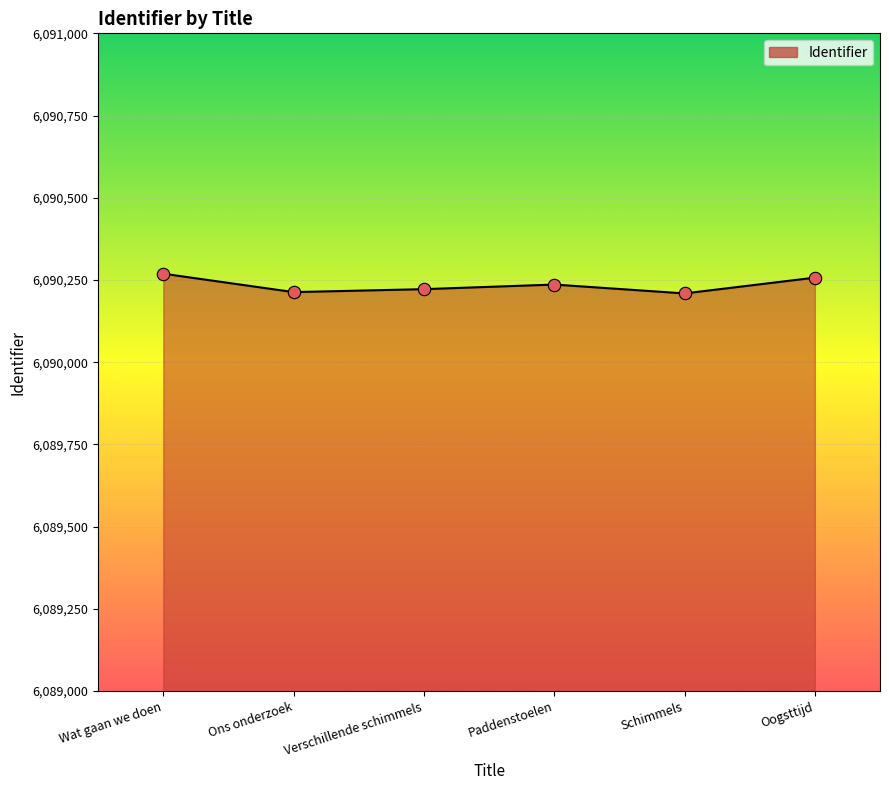

Approximately how many times larger is the value at Paddenstoelen compared to Wat gaan we doen?

1.0